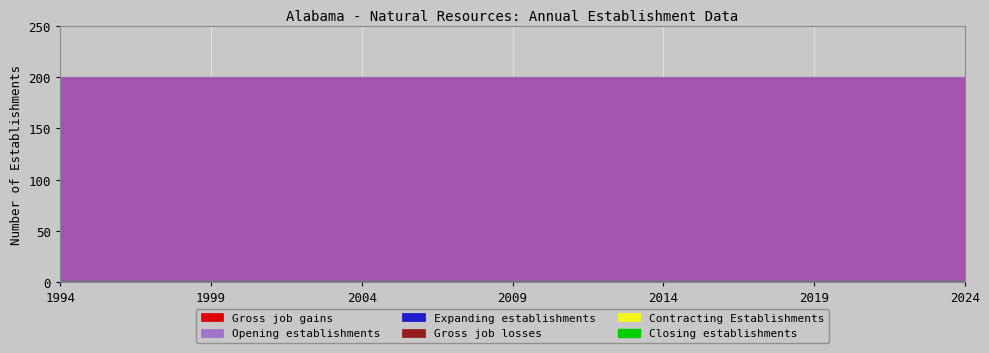

True or false: Contracting Establishments has more than 1 points higher than both neighbors.

False